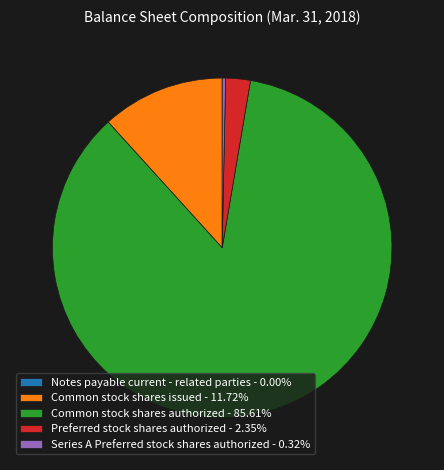

Is the sum of Common stock shares authorized - 85.61% and Preferred stock shares authorized - 2.35% greater than half?

Yes